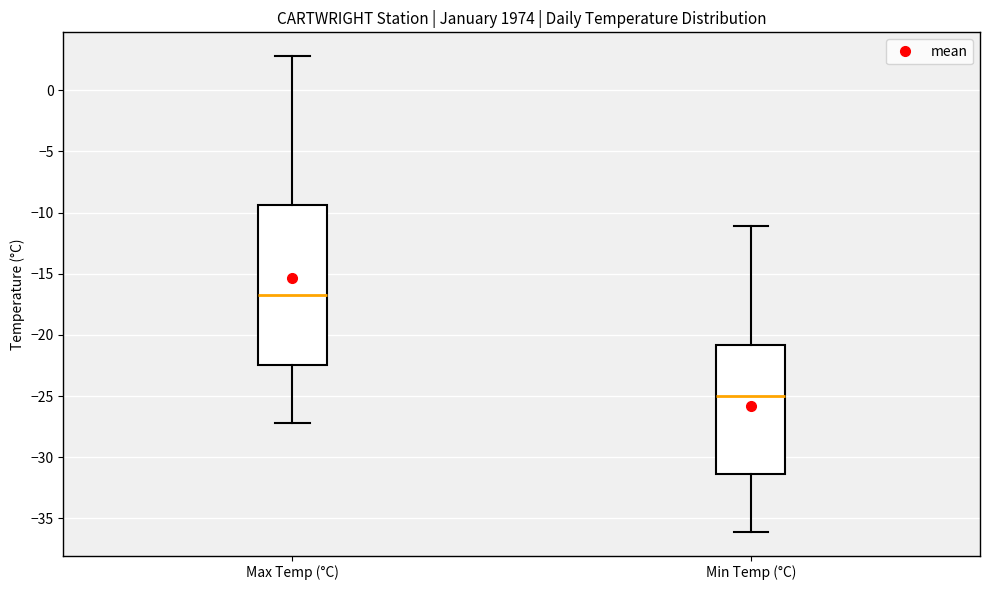

Where does the upper whisker of the box for Max Temp (°C) end on the y-axis? The values are not printed on the chart, so give them approximately, as read against the axis.

3.0